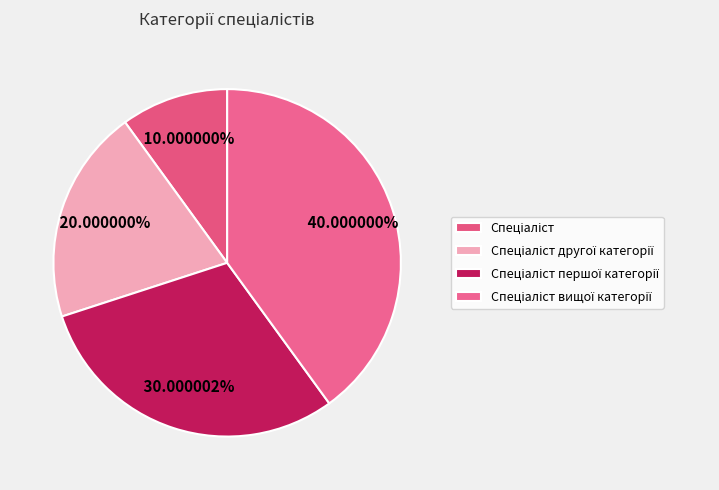

Count the number of slices in the pie.

4